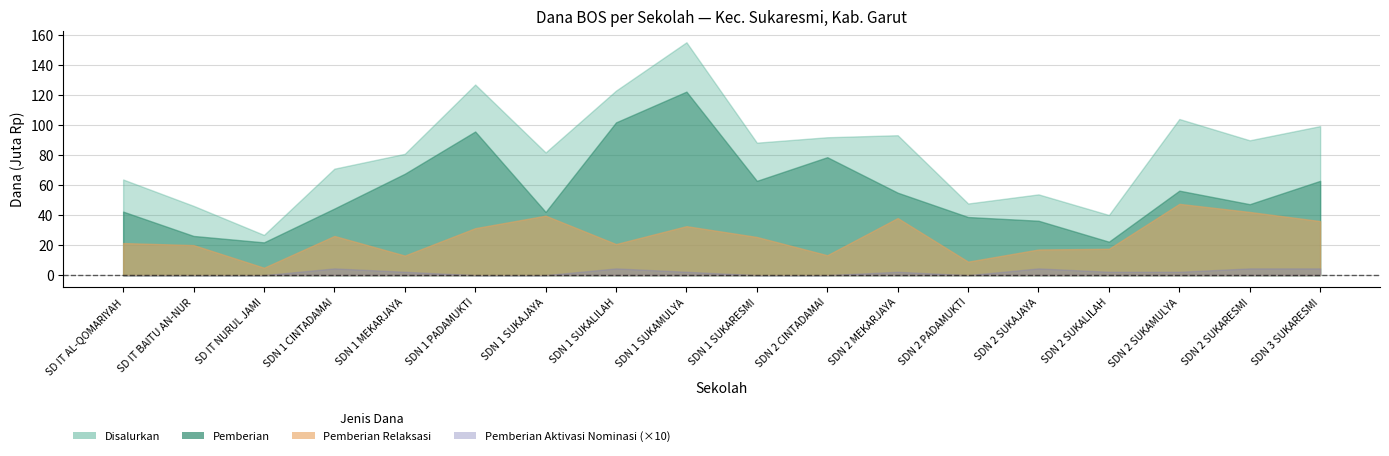

The Pemberian series shows 75260902 at SDN 2 SUKARESMI. True or false?

False